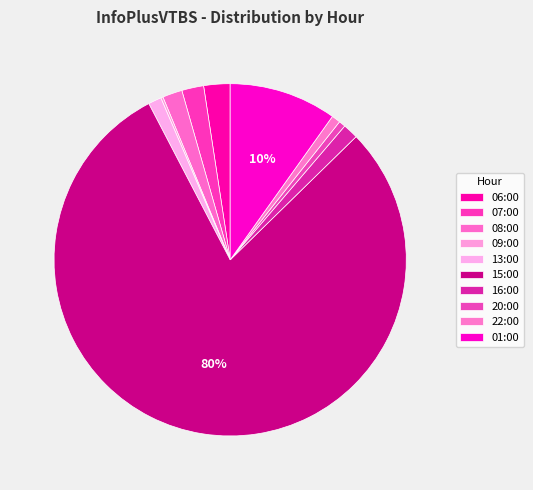

The 06:00 slice represents 10% of the pie. True or false?

False